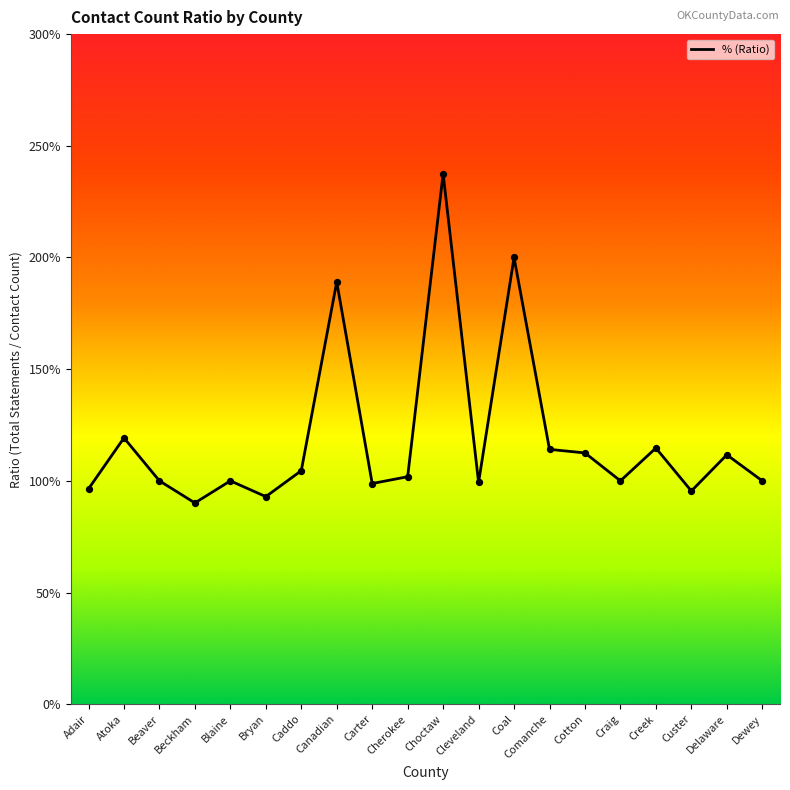

What is the change in value from Bryan to Cotton?

+0.2